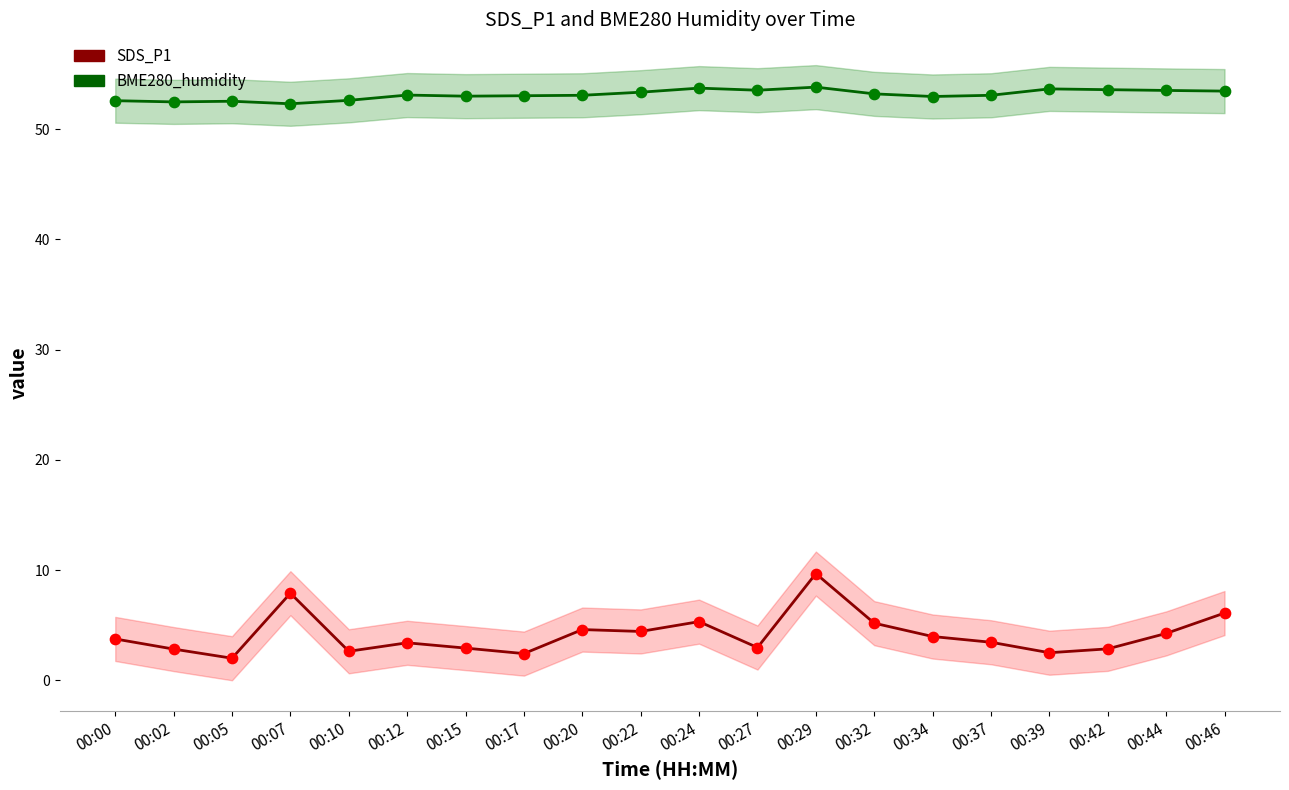

At which category is the sum across all series the highest?

00:29